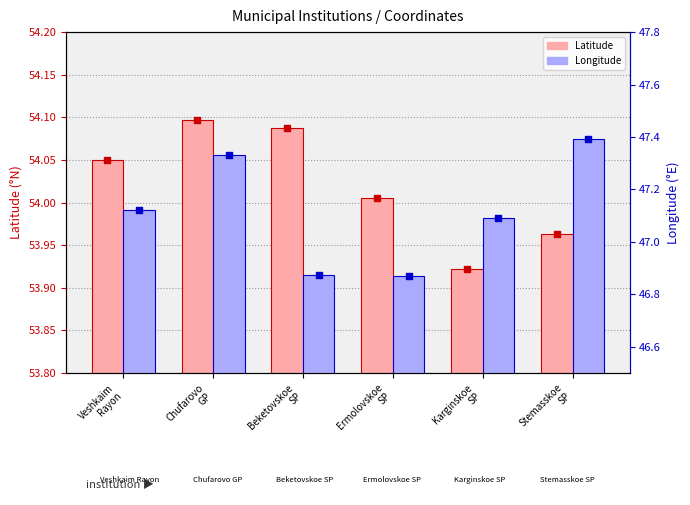

What is the total value across all series at Stemasskoe
SP?

101.4